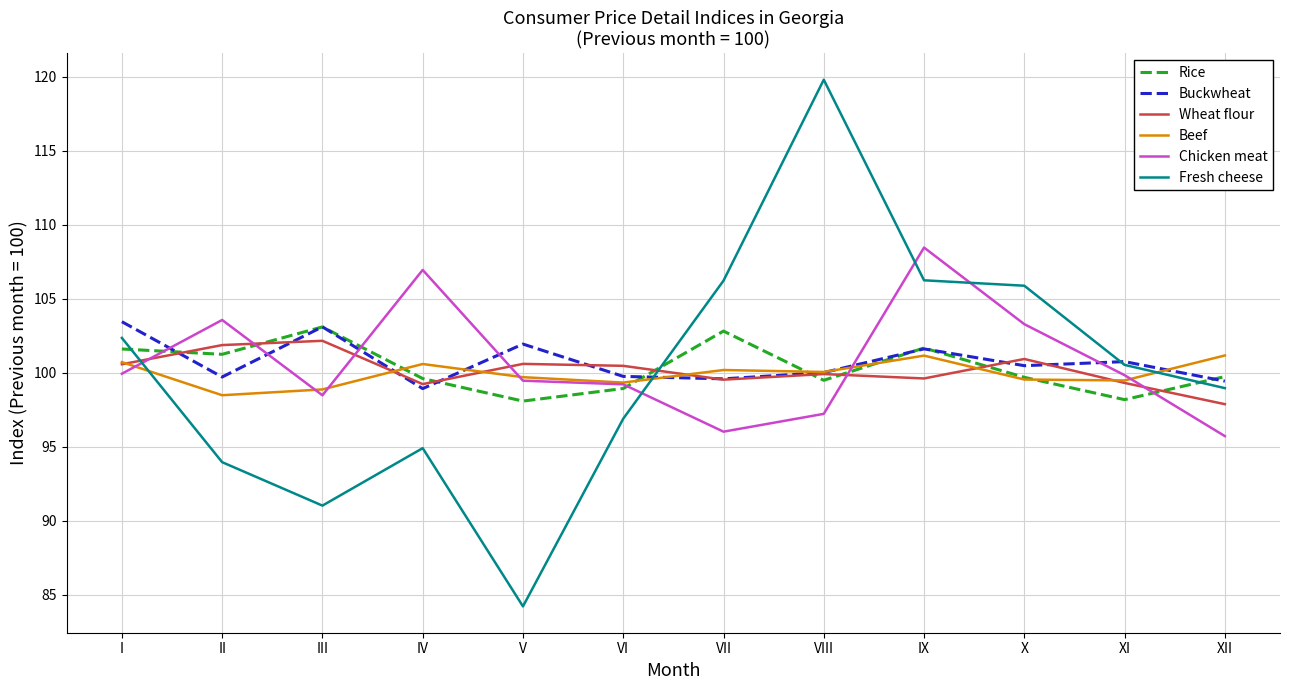

Is this an area chart (filled region under the line)?

No